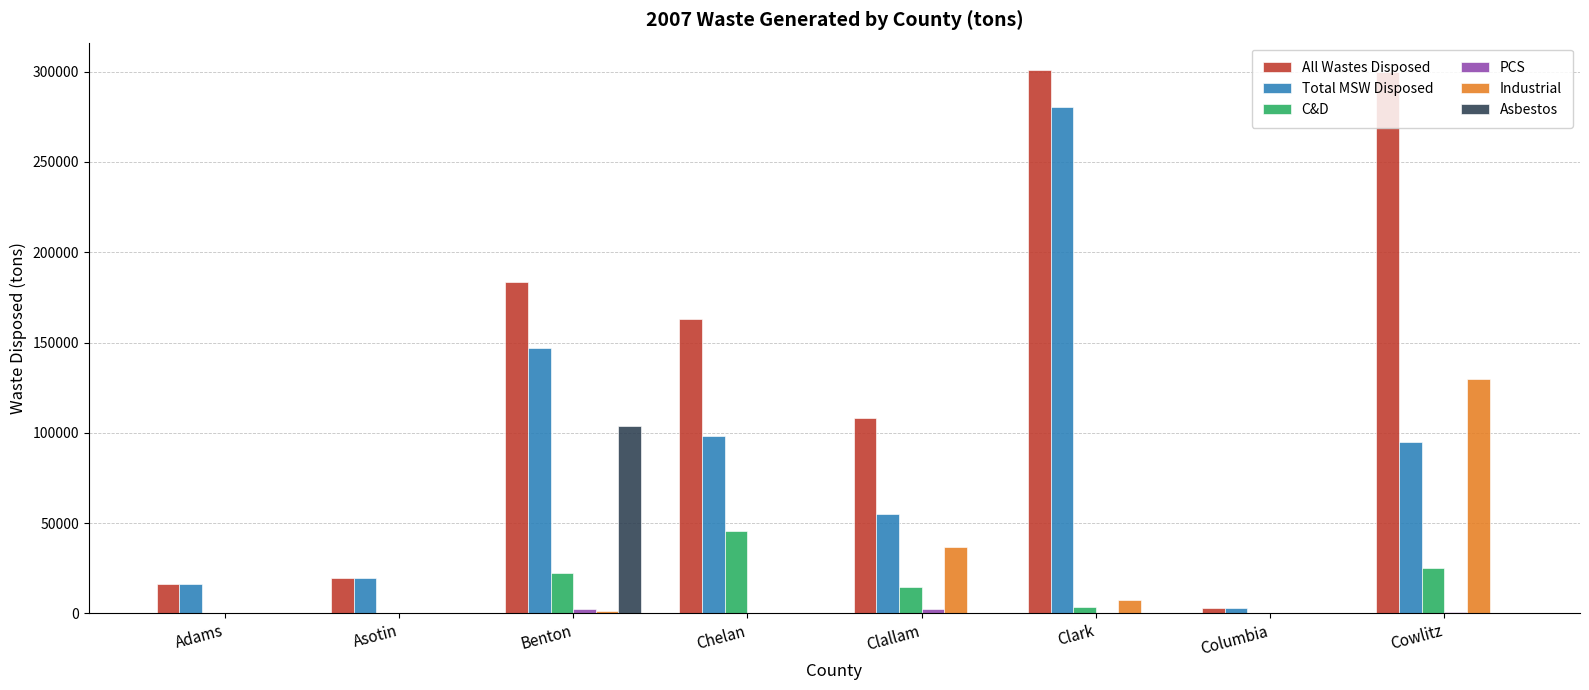

Which series has the largest total across all categories?

All Wastes Disposed